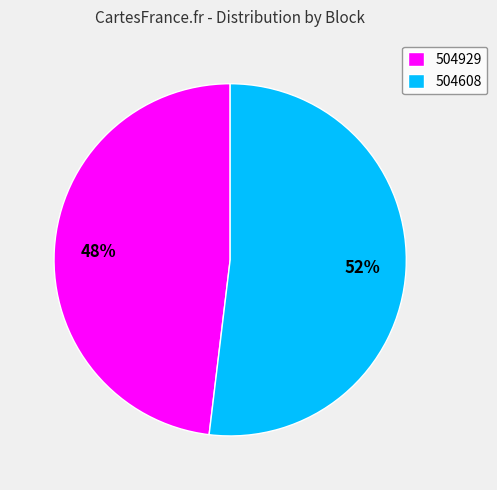

How many slices are in this pie chart?

2